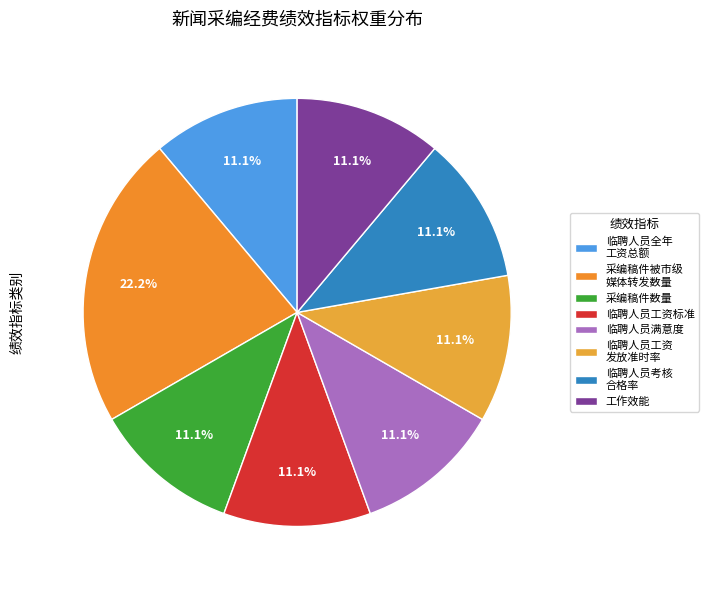

How many segments does this pie chart have?

8